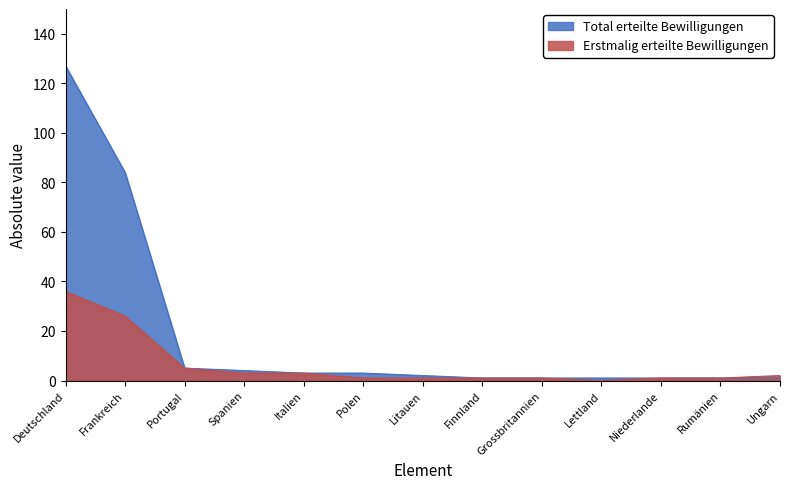

What position from the right is Spanien?

10